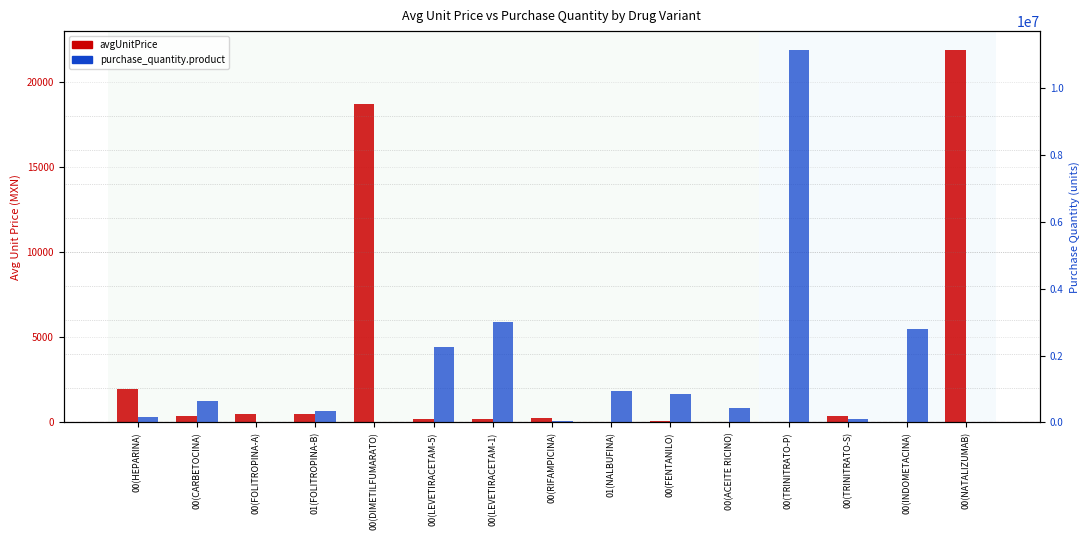

What is the difference between the avgUnitPrice values at 00(NATALIZUMAB) and 00(HEPARINA)?

19942.3